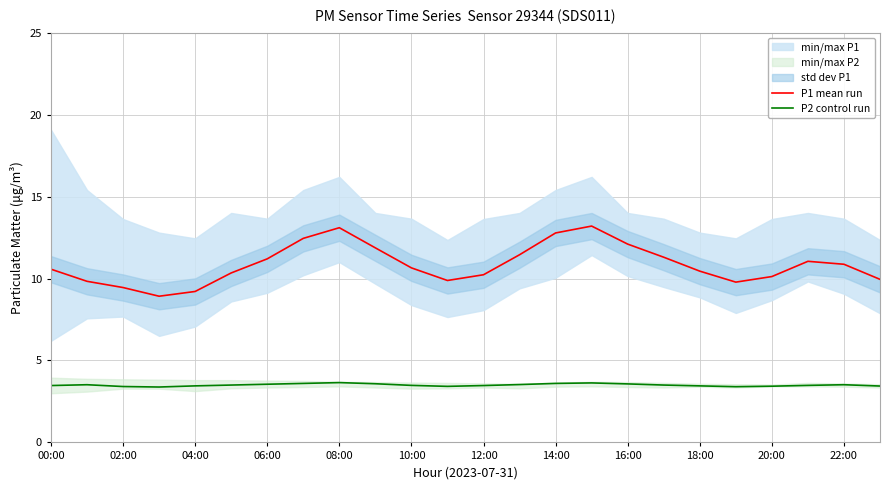

True or false: P2 control run and P1 mean run intersect in this chart.

False